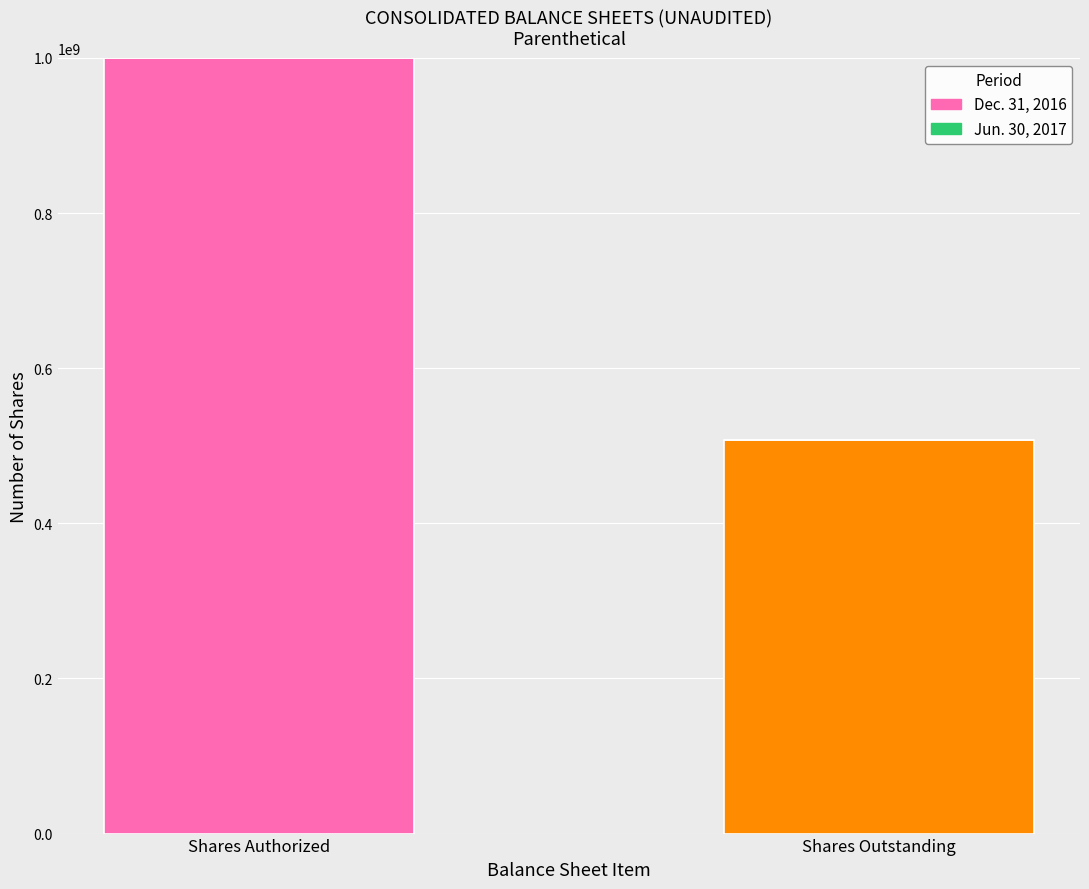

True or false: Dec. 31, 2016 has a value of 1588535827 at Shares Authorized.

False